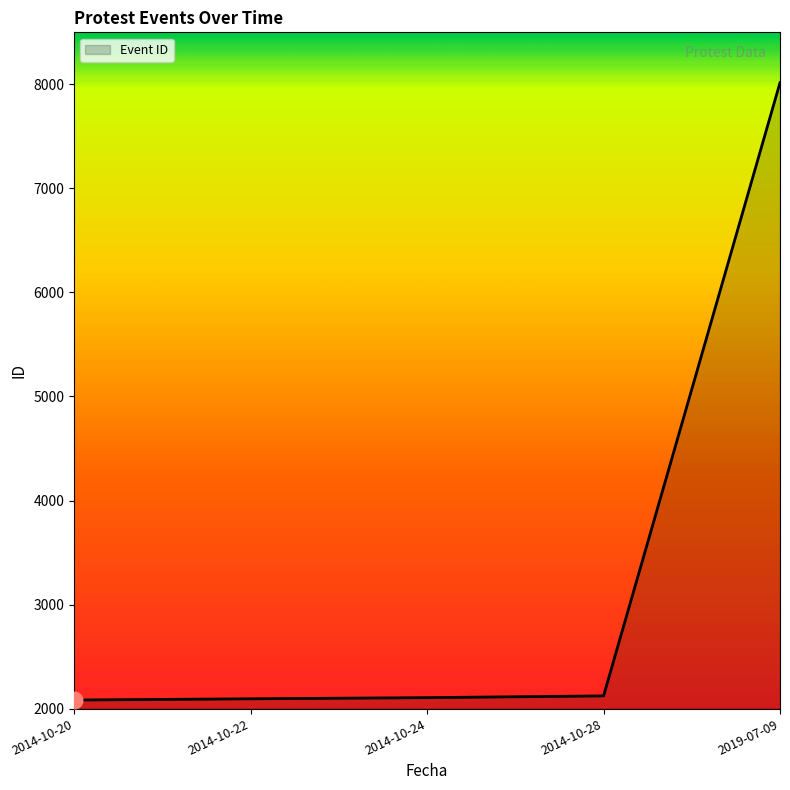

At which label is the value closest to 5049?

2014-10-28